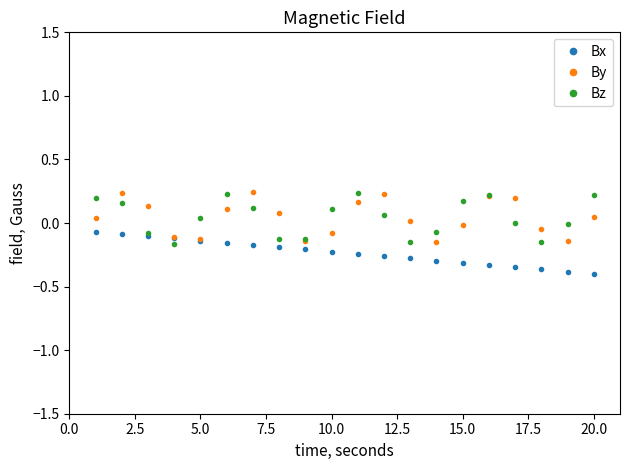

True or false: By has more than 0 points higher than both neighbors.

True